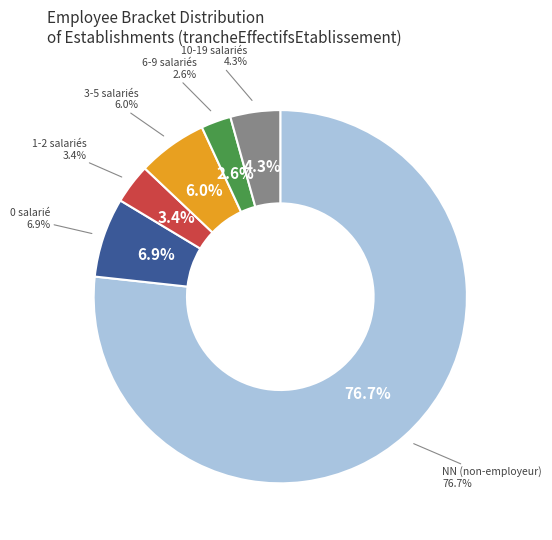

How many slices are in this pie chart?

6